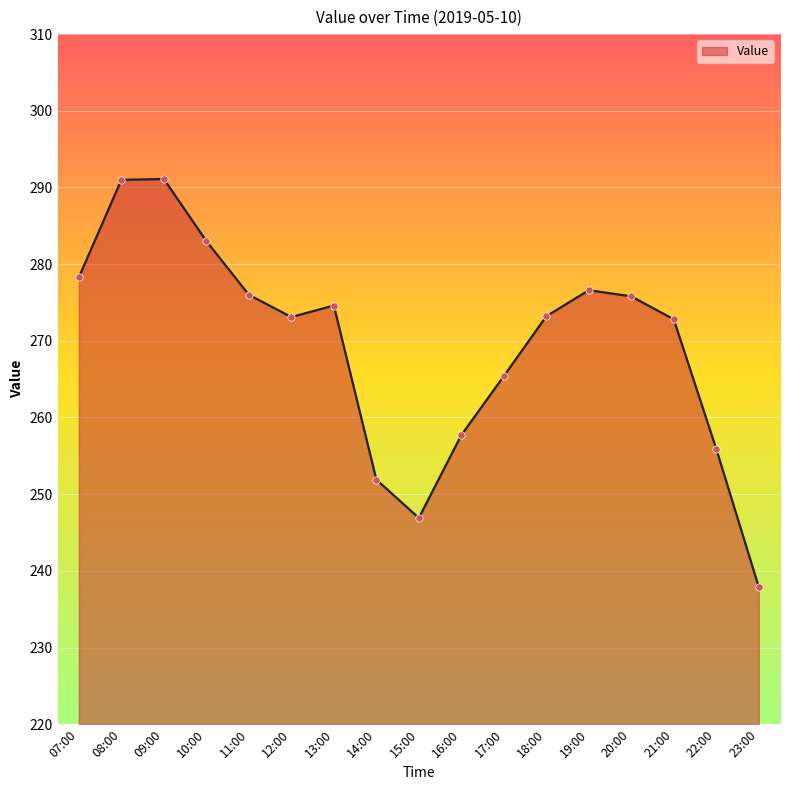

What is the change in value from 09:00 to 15:00?

-44.2